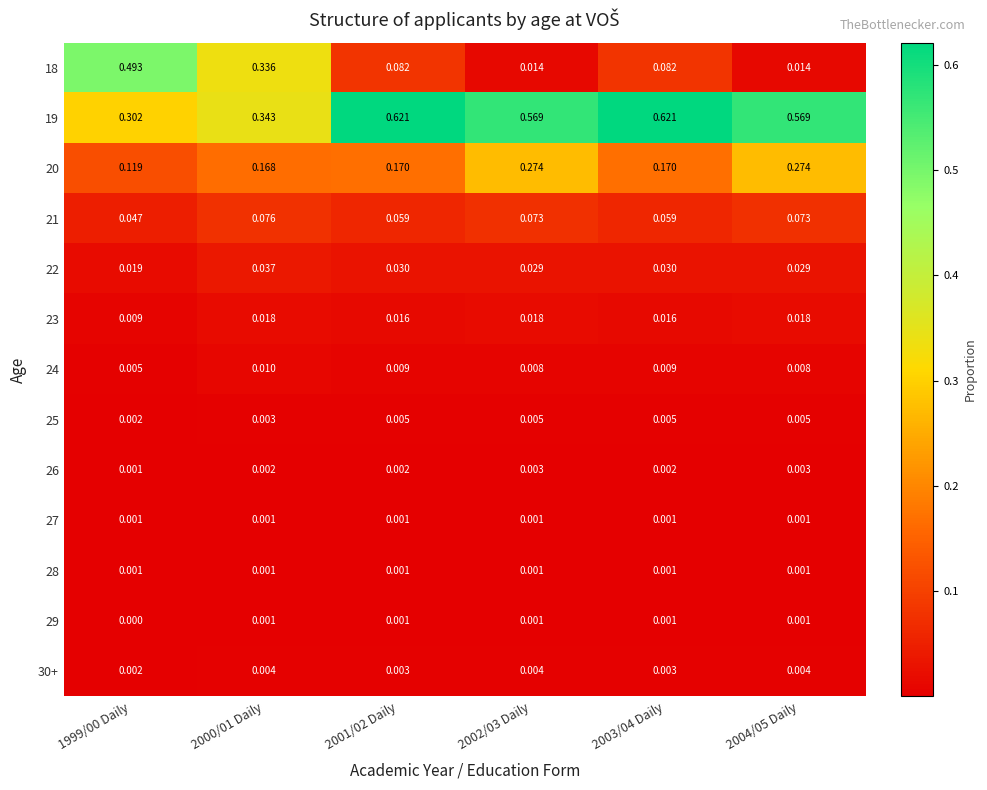

Is the value of 21 at 2003/04 Daily greater than the value of 26 at 2004/05 Daily?

Yes